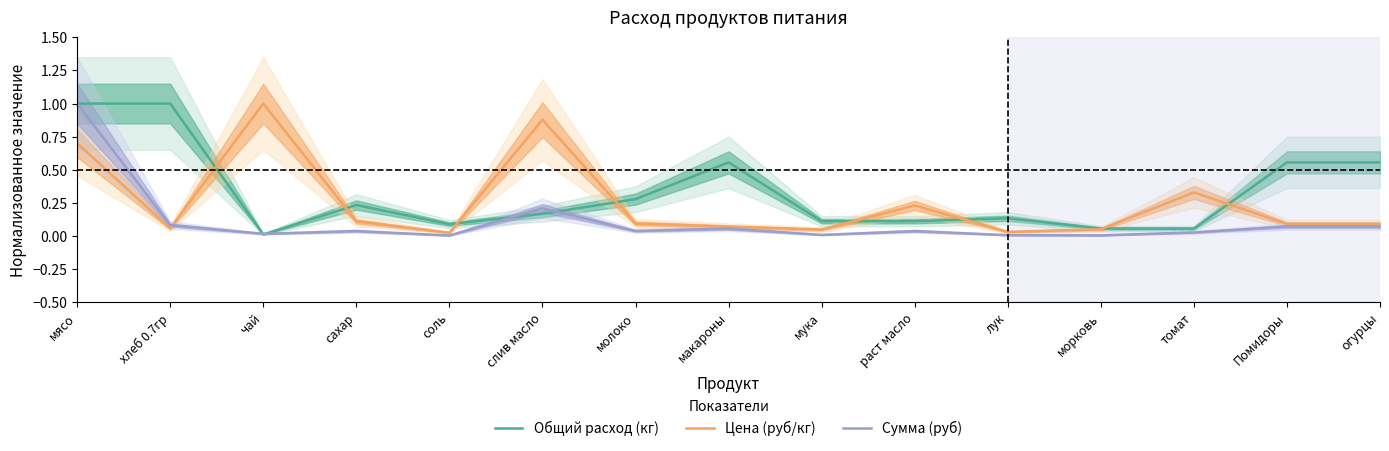

Read the Общий расход (кг) value at раст масло.

0.1